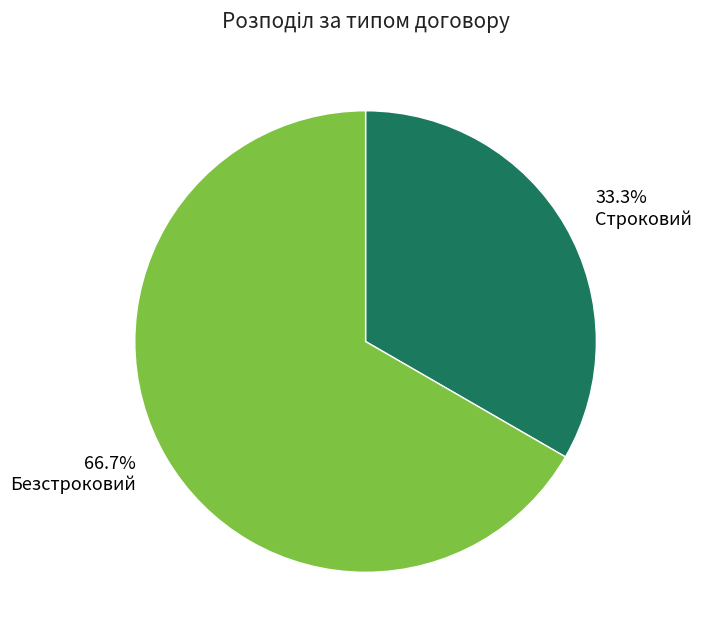

Rank the categories by value from highest to lowest.

66.7% Безстроковий, 33.3% Строковий